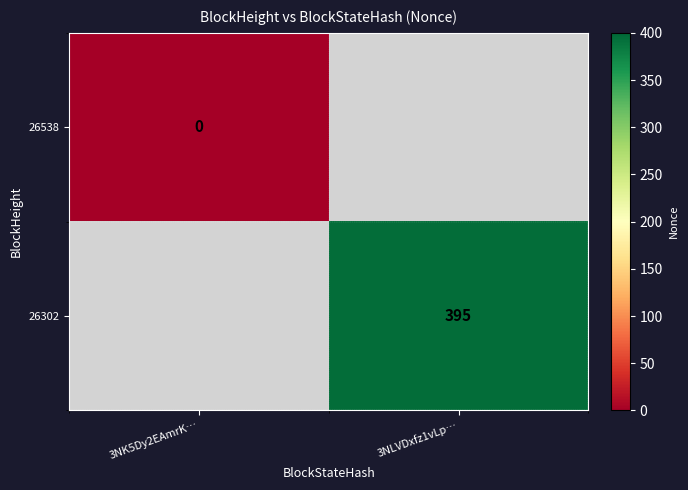

The 26302 series shows 273 at 3NLVDxfz1vLp…. True or false?

False